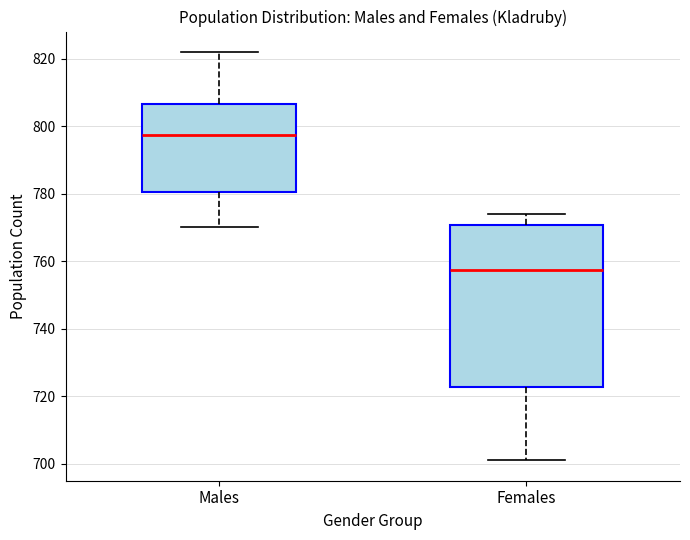

Which box has the lowest median line?

Females